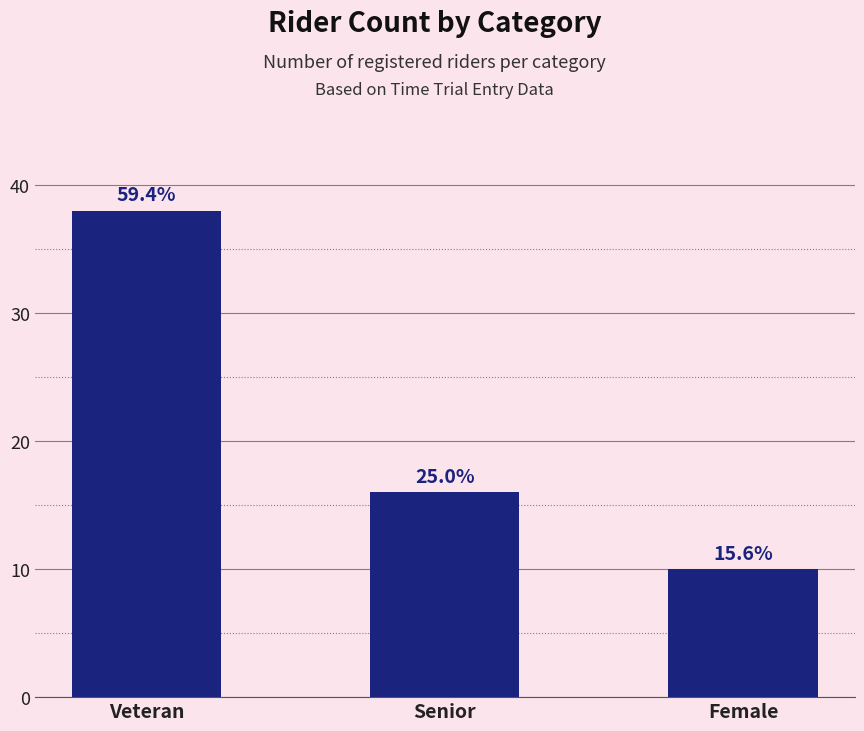

How many bars are there in total?

3